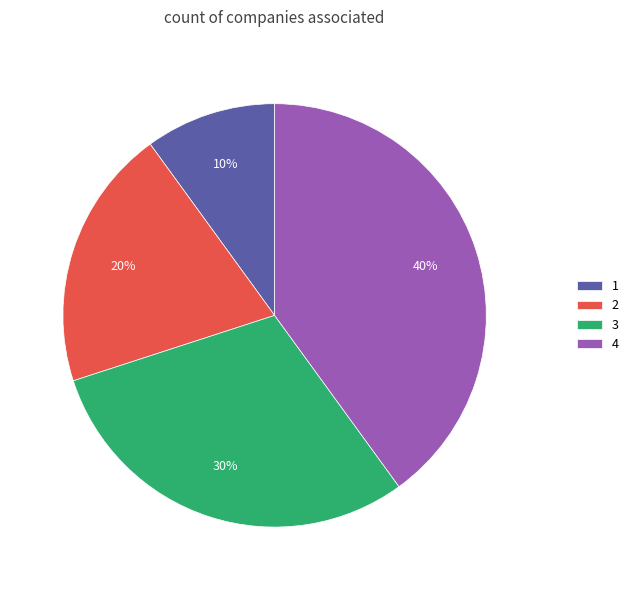

The 3 slice represents 30% of the pie. True or false?

True